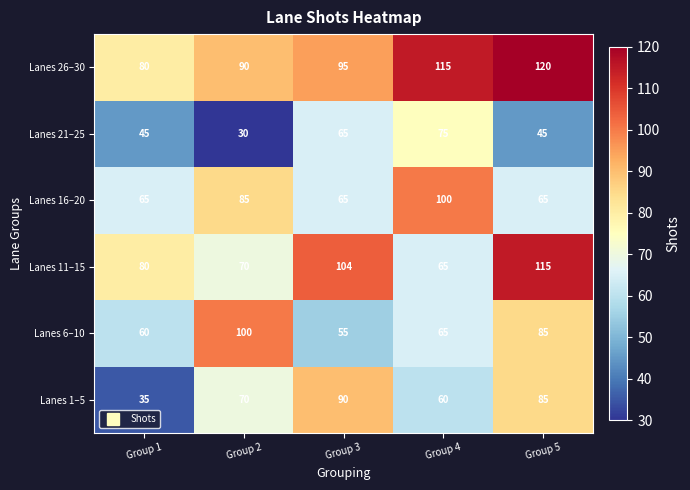

Is the value of Lanes 21–25 at Group 5 greater than the value of Lanes 26–30 at Group 1?

No